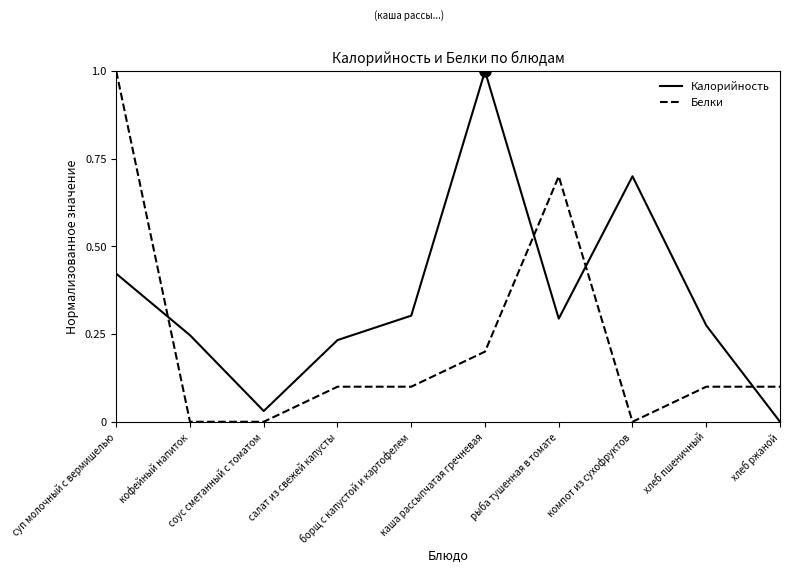

How many intersections are there between Белки and Калорийность?

4